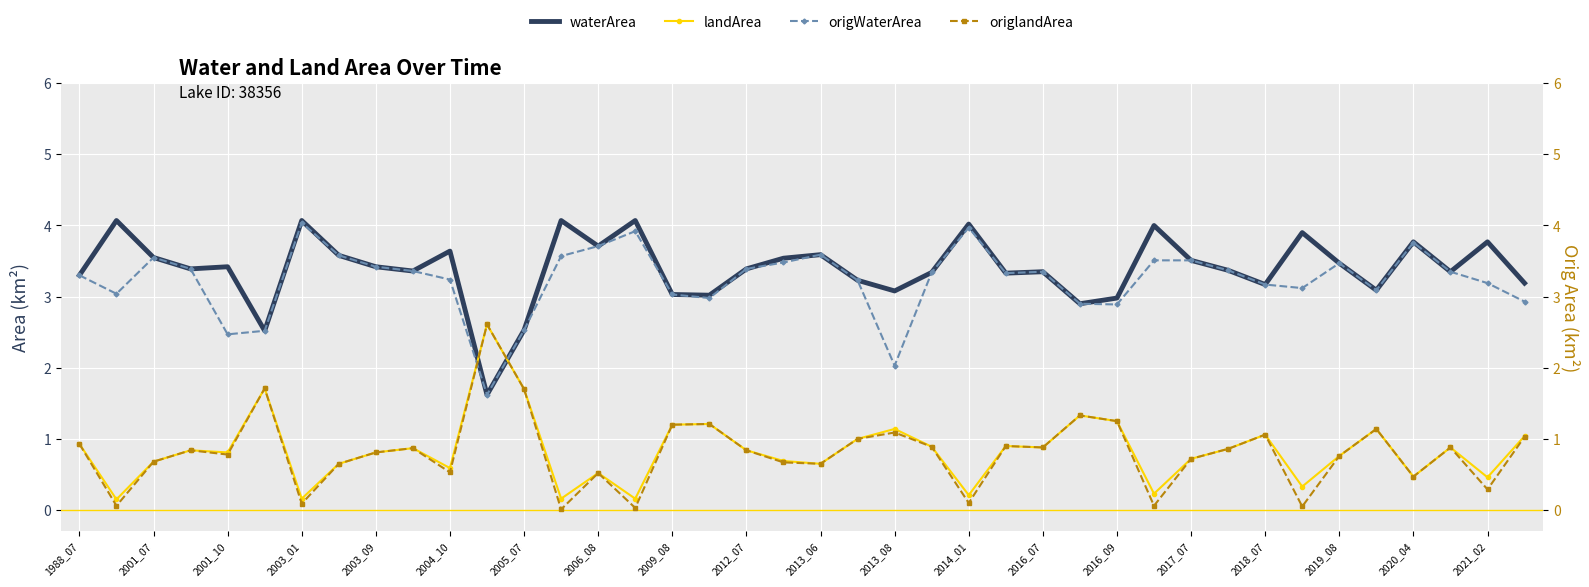

What is the maximum value for waterArea?

4.1